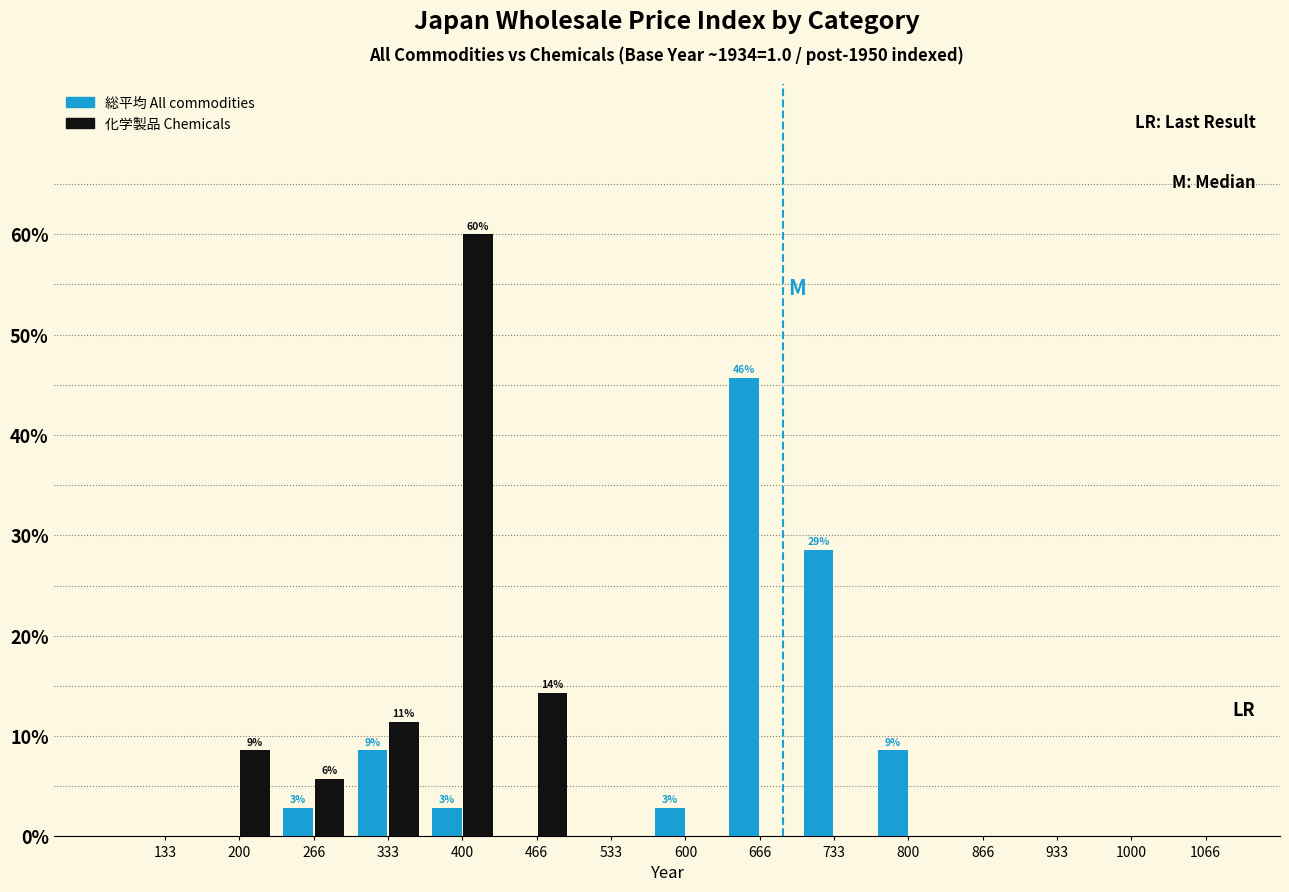

In the 総平均 All commodities series, which range on the x-axis has the tallest bar?

630 to 700